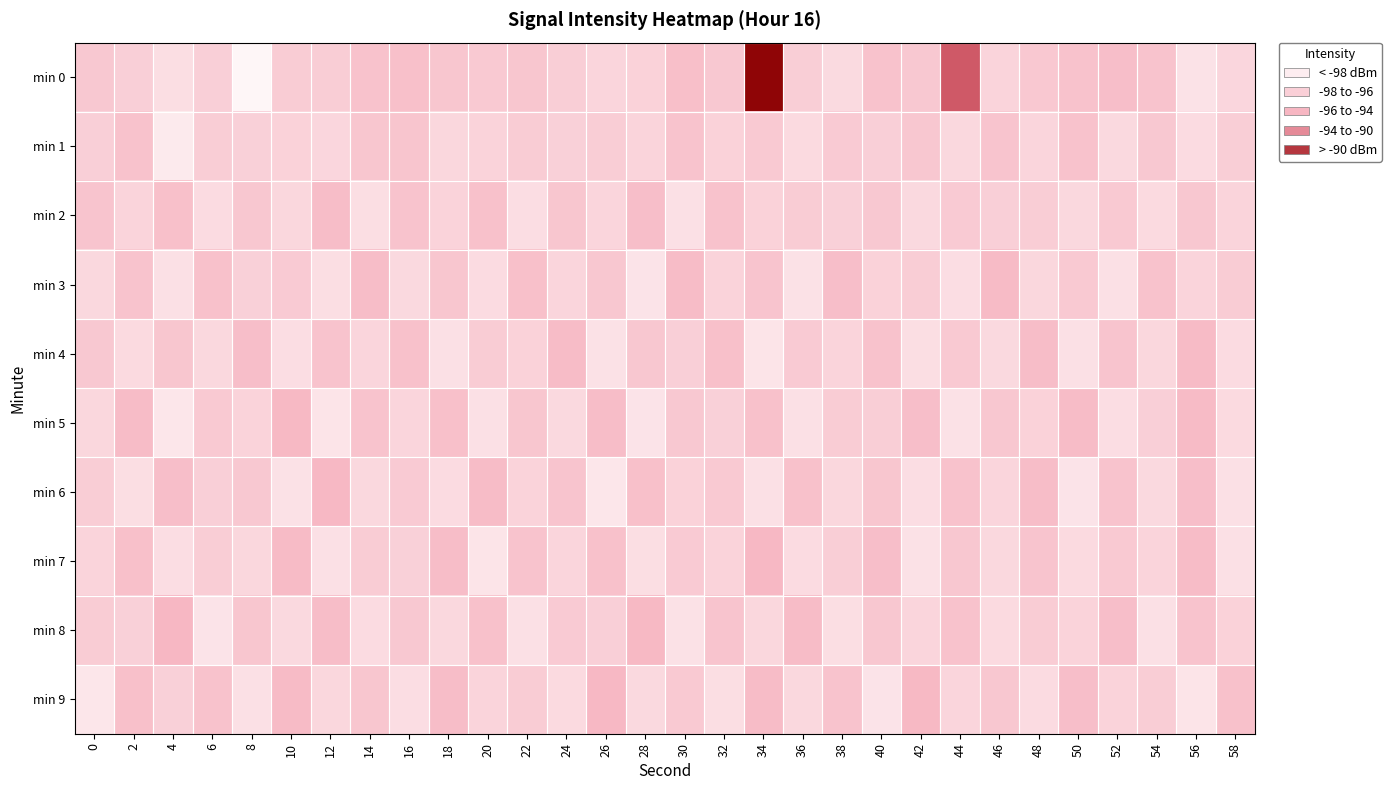

Reading right to left, extract all data points from this chart.

min 0: 58=-97.6	56=-98.6	54=-96.1	52=-95.7	50=-95.9	48=-96.6	46=-97.5	44=-88.7	42=-96.5	40=-96.0	38=-98.0	36=-97.0	34=-83.4	32=-96.5	30=-95.7	28=-97.3	26=-97.6	24=-97.0	22=-96.3	20=-96.6	18=-96.3	16=-95.9	14=-96.0	12=-96.9	10=-96.8	8=-100.3	6=-97.1	4=-98.3	2=-97.1	0=-96.4
min 1: 58=-97.0	56=-98.1	54=-96.5	52=-97.9	50=-96.0	48=-97.6	46=-96.2	44=-97.8	42=-96.4	40=-97.1	38=-96.7	36=-98.0	34=-96.6	32=-97.3	30=-96.1	28=-97.5	26=-96.9	24=-97.2	22=-96.8	20=-97.4	18=-97.8	16=-96.2	14=-96.4	12=-97.6	10=-97.3	8=-97.2	6=-96.9	4=-99.3	2=-96.0	0=-97.1
min 2: 58=-97.5	56=-96.4	54=-98.0	52=-96.6	50=-97.8	48=-96.9	46=-97.1	44=-96.7	42=-97.9	40=-96.5	38=-97.2	36=-96.8	34=-97.3	32=-96.0	30=-98.4	28=-95.7	26=-97.6	24=-96.3	22=-98.2	20=-95.9	18=-97.4	16=-96.1	14=-98.3	12=-95.6	10=-97.7	8=-96.4	6=-98.1	4=-95.8	2=-97.5	0=-96.2
min 3: 58=-96.8	56=-97.5	54=-96.0	52=-98.4	50=-96.6	48=-97.7	46=-95.4	44=-98.2	42=-96.9	40=-97.3	38=-95.7	36=-98.6	34=-96.2	32=-97.4	30=-95.5	28=-98.7	26=-96.4	24=-97.6	22=-95.8	20=-98.1	18=-96.3	16=-97.9	14=-95.6	12=-98.3	10=-96.7	8=-97.2	6=-95.9	4=-98.5	2=-96.1	0=-97.8
min 4: 58=-98.1	56=-95.4	54=-97.7	52=-96.2	50=-98.5	48=-95.6	46=-97.9	44=-96.6	42=-98.3	40=-96.0	38=-97.5	36=-96.7	34=-98.8	32=-95.8	30=-97.1	28=-96.4	26=-98.6	24=-95.5	22=-97.3	20=-96.8	18=-98.4	16=-95.9	14=-97.6	12=-96.1	10=-98.2	8=-95.7	6=-97.8	4=-96.3	2=-98.0	0=-96.5
min 5: 58=-98.0	56=-95.4	54=-97.1	52=-98.2	50=-95.5	48=-97.3	46=-96.4	44=-98.6	42=-95.7	40=-97.0	38=-96.8	36=-98.4	34=-95.9	32=-97.2	30=-96.5	28=-98.7	26=-95.6	24=-97.9	22=-96.3	20=-98.5	18=-95.8	16=-97.6	14=-96.1	12=-98.8	10=-95.3	8=-97.4	6=-96.6	4=-98.9	2=-95.5	0=-97.7
min 6: 58=-98.5	56=-95.7	54=-97.9	52=-96.1	50=-98.7	48=-95.6	46=-97.6	44=-96.0	42=-98.2	40=-96.3	38=-97.7	36=-95.9	34=-98.4	32=-96.6	30=-97.3	28=-95.8	26=-98.9	24=-96.2	22=-97.4	20=-95.5	18=-98.1	16=-96.7	14=-97.8	12=-95.2	10=-98.6	8=-96.5	6=-97.1	4=-95.7	2=-98.3	0=-96.9
min 7: 58=-98.4	56=-95.5	54=-97.5	52=-96.6	50=-98.0	48=-96.2	46=-97.8	44=-96.4	42=-98.6	40=-95.7	38=-97.0	36=-98.1	34=-95.2	32=-97.4	30=-96.7	28=-98.3	26=-95.9	24=-97.6	22=-96.1	20=-98.8	18=-95.6	16=-97.2	14=-96.8	12=-98.5	10=-95.4	8=-97.7	6=-96.9	4=-98.2	2=-95.8	0=-97.5
min 8: 58=-97.3	56=-96.1	54=-98.5	52=-95.7	50=-97.4	48=-96.8	46=-98.0	44=-96.0	42=-97.6	40=-96.4	38=-98.3	36=-95.5	34=-97.7	32=-96.2	30=-98.6	28=-95.3	26=-97.1	24=-96.7	22=-98.4	20=-95.9	18=-97.8	16=-96.5	14=-98.1	12=-95.6	10=-97.9	8=-96.3	6=-98.7	4=-95.1	2=-97.2	0=-96.8
min 9: 58=-95.9	56=-98.8	54=-96.9	52=-97.4	50=-95.7	48=-98.1	46=-96.4	44=-97.6	42=-95.3	40=-98.7	38=-96.1	36=-97.8	34=-95.5	32=-98.3	30=-96.6	28=-97.9	26=-95.2	24=-98.0	22=-96.8	20=-97.5	18=-95.6	16=-98.2	14=-96.3	12=-97.7	10=-95.4	8=-98.5	6=-96.0	4=-97.2	2=-95.8	0=-98.9